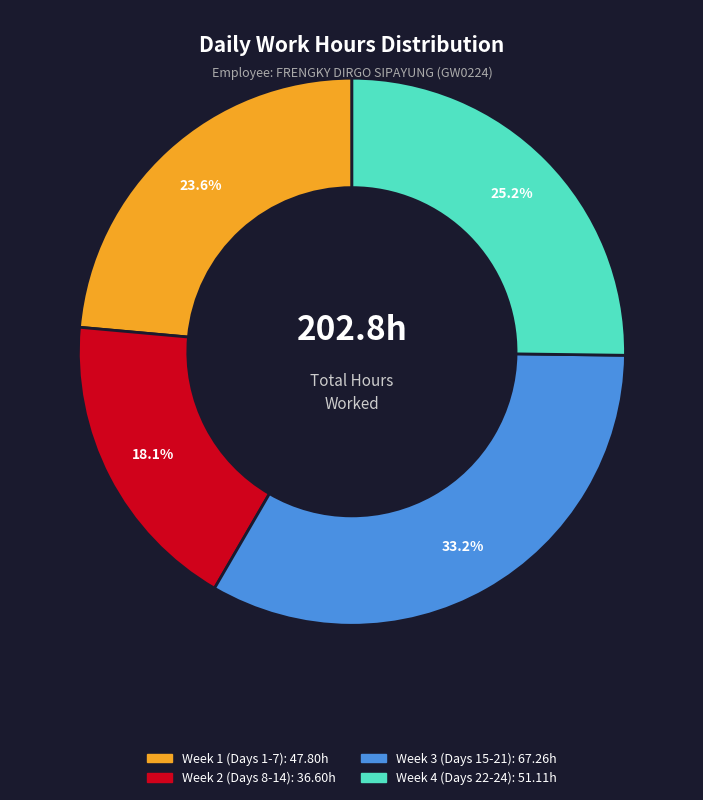

Count the number of slices in the pie.

4